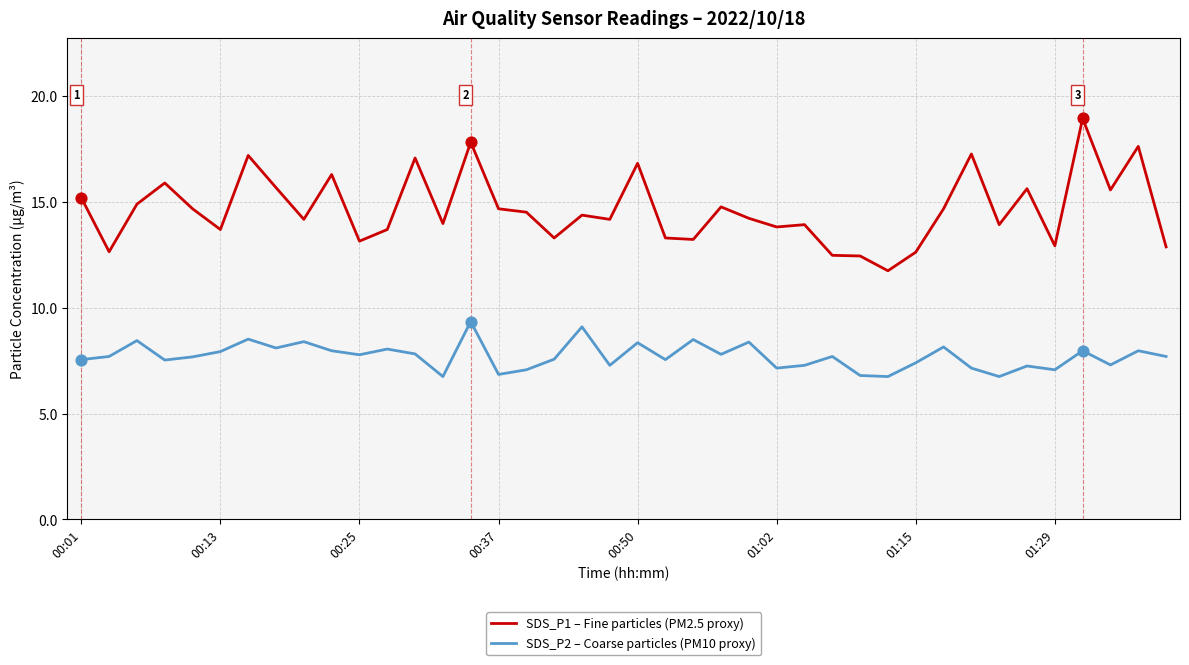

Which series has the largest total across all categories?

SDS_P1 – Fine particles (PM2.5 proxy)